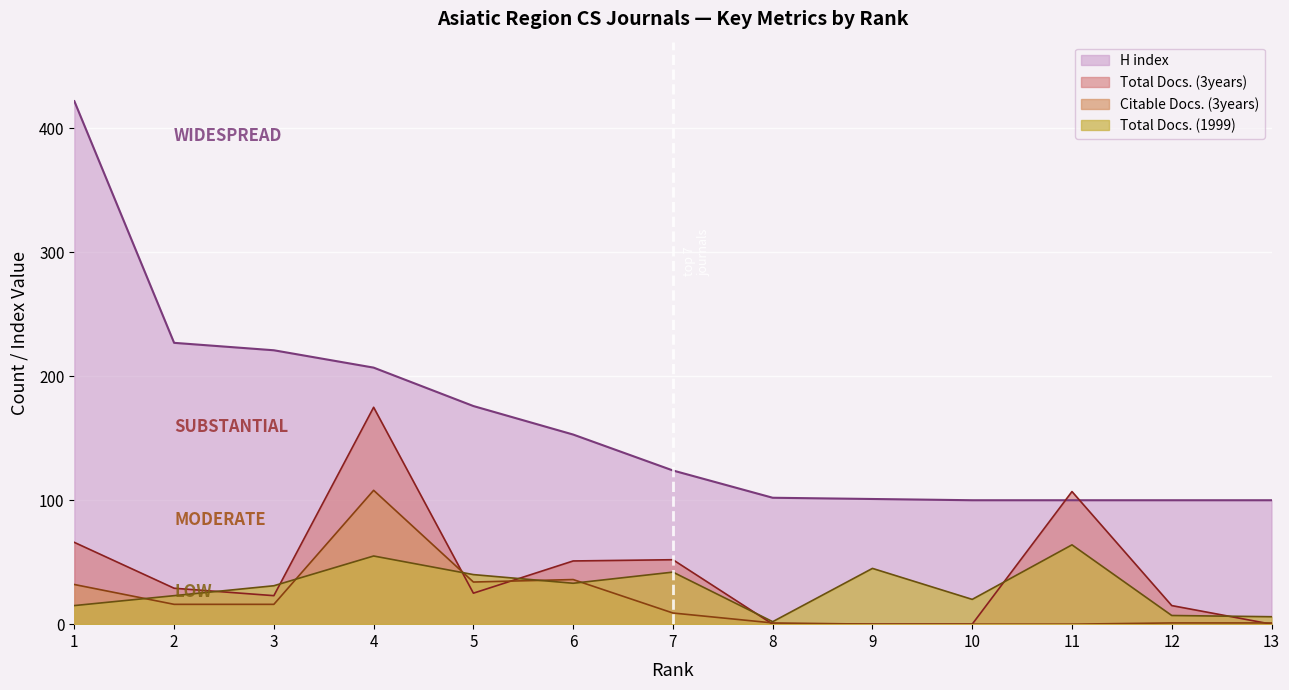

The value of H index at 10 is 100. True or false?

True